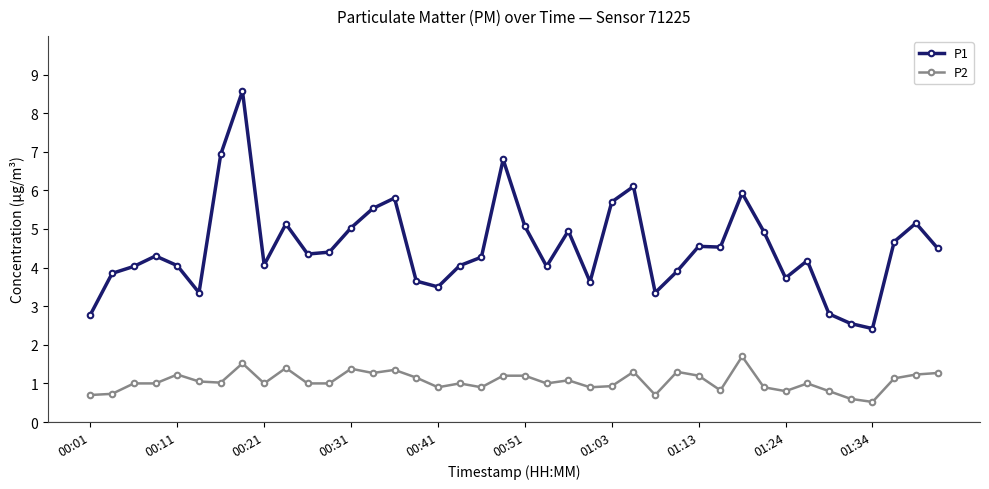

True or false: P1 and P2 intersect in this chart.

False